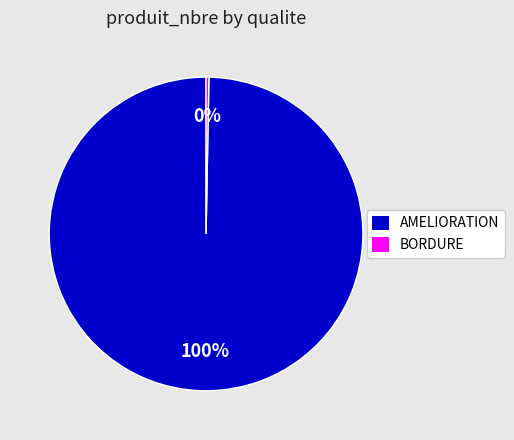

Rank the categories by value from highest to lowest.

AMELIORATION, BORDURE